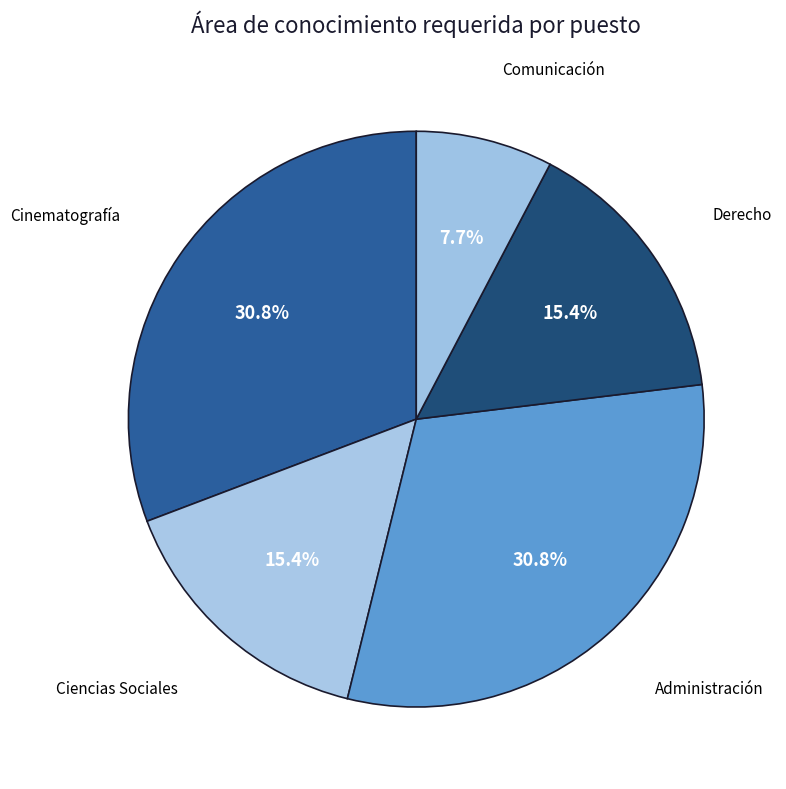

Count the number of slices in the pie.

5